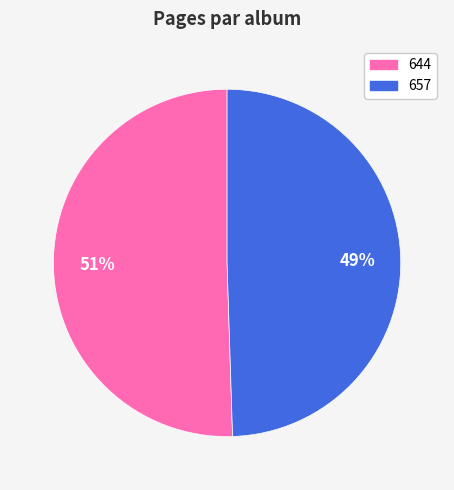

Count the number of slices in the pie.

2